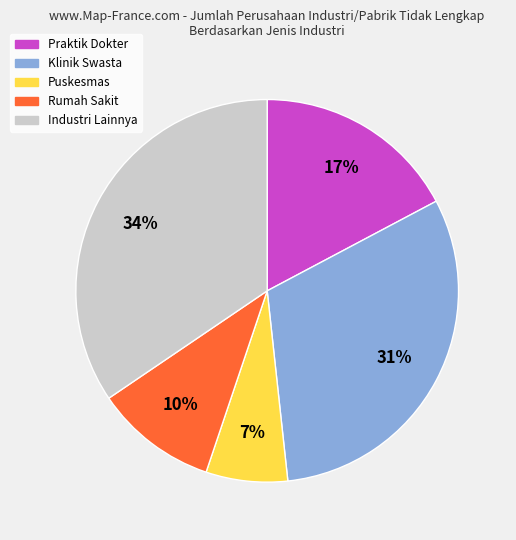

To the nearest percent, what is the average slice percentage?

20%